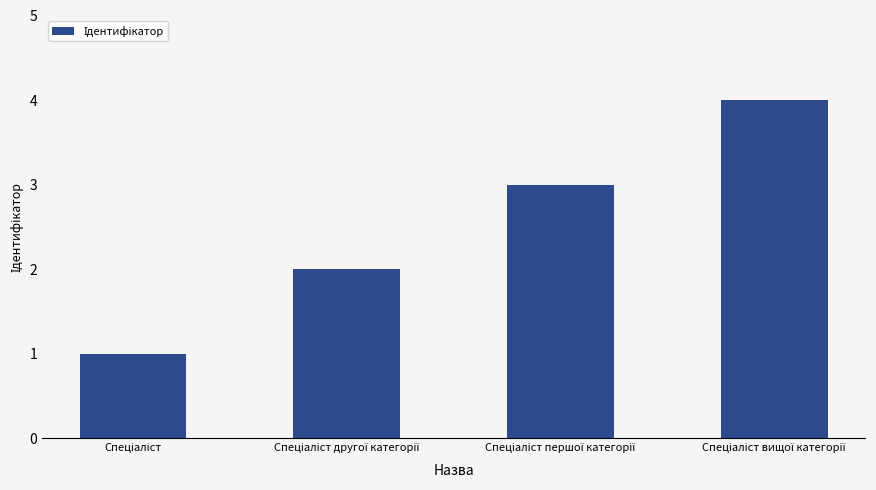

What is the sum of all values?

10